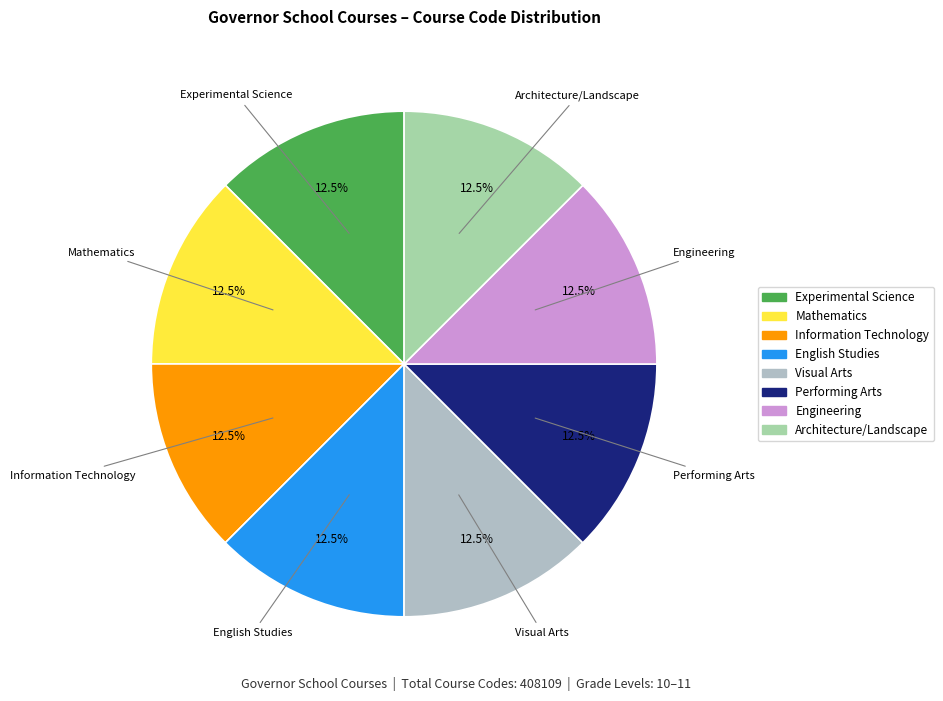

How many slices are in this pie chart?

8